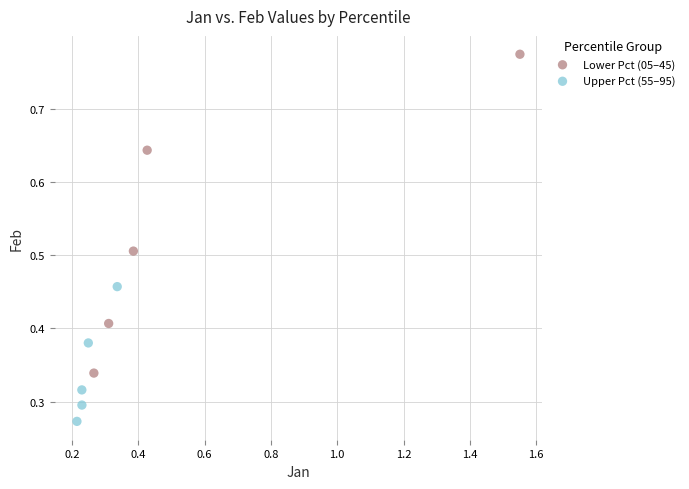

Which series contains the highest Y value?

Lower Pct (05–45)